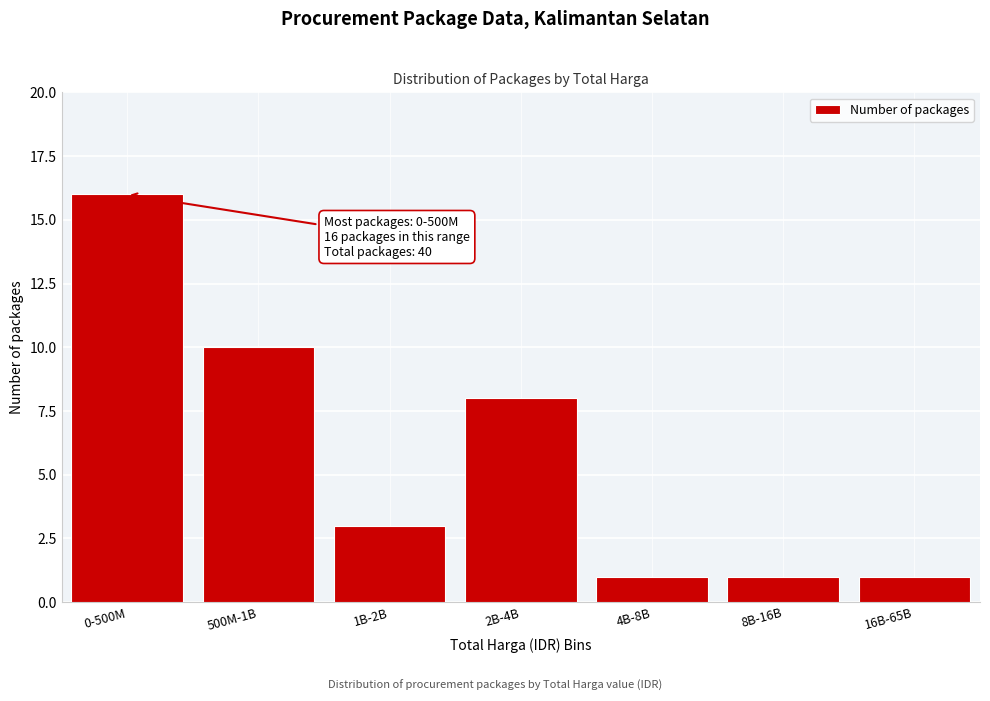

Reading left to right, what are all the values shown in this chart?

0-500M=16	500M-1B=10	1B-2B=3	2B-4B=8	4B-8B=1	8B-16B=1	16B-65B=1